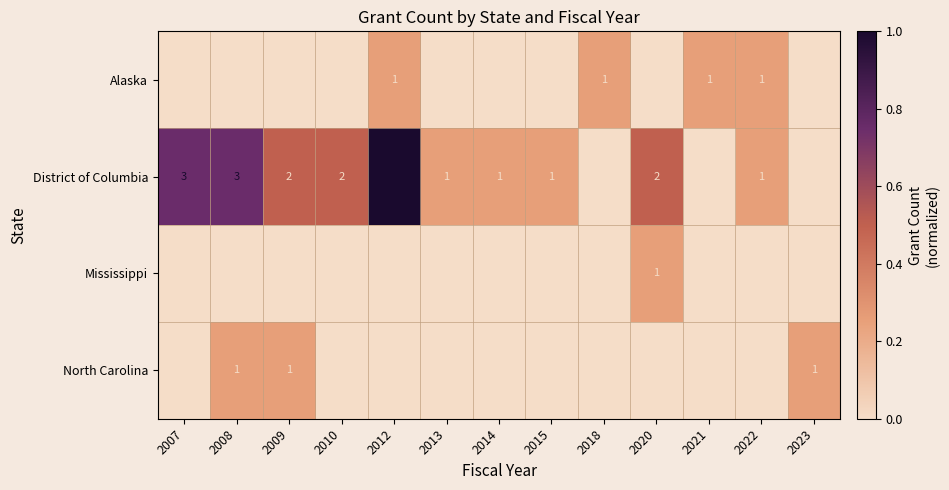

True or false: North Carolina has a value of 1 at 2009.

True